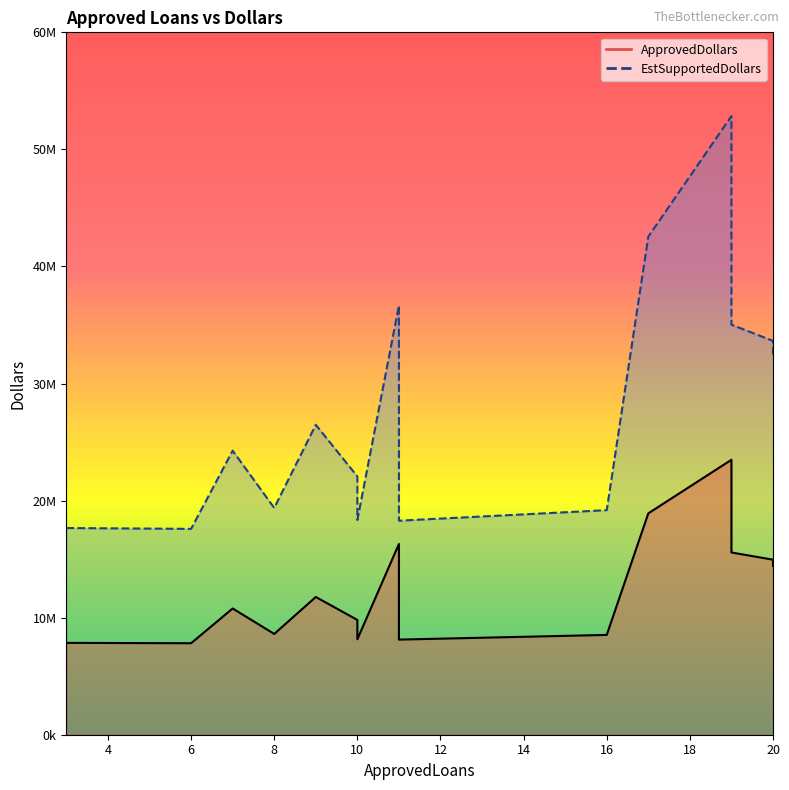

How many values in the ApprovedDollars series exceed 10784000?

7